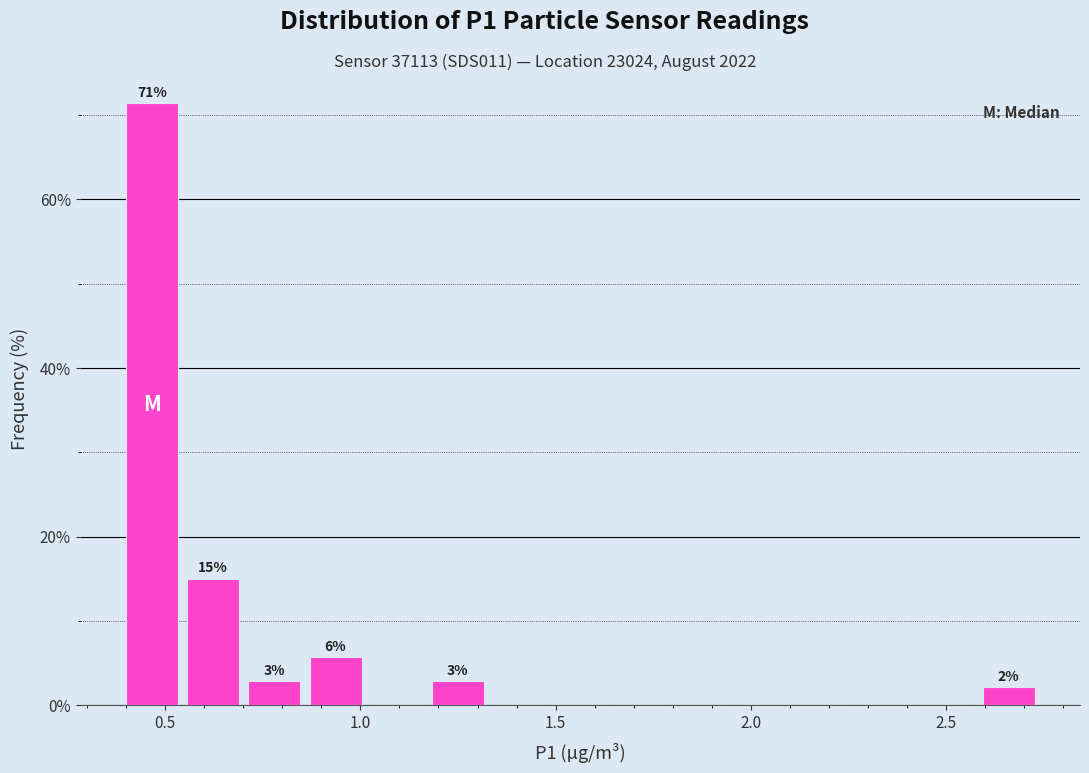

Read against the x-axis, roughly where is the centre of the tallest bar?

0.45